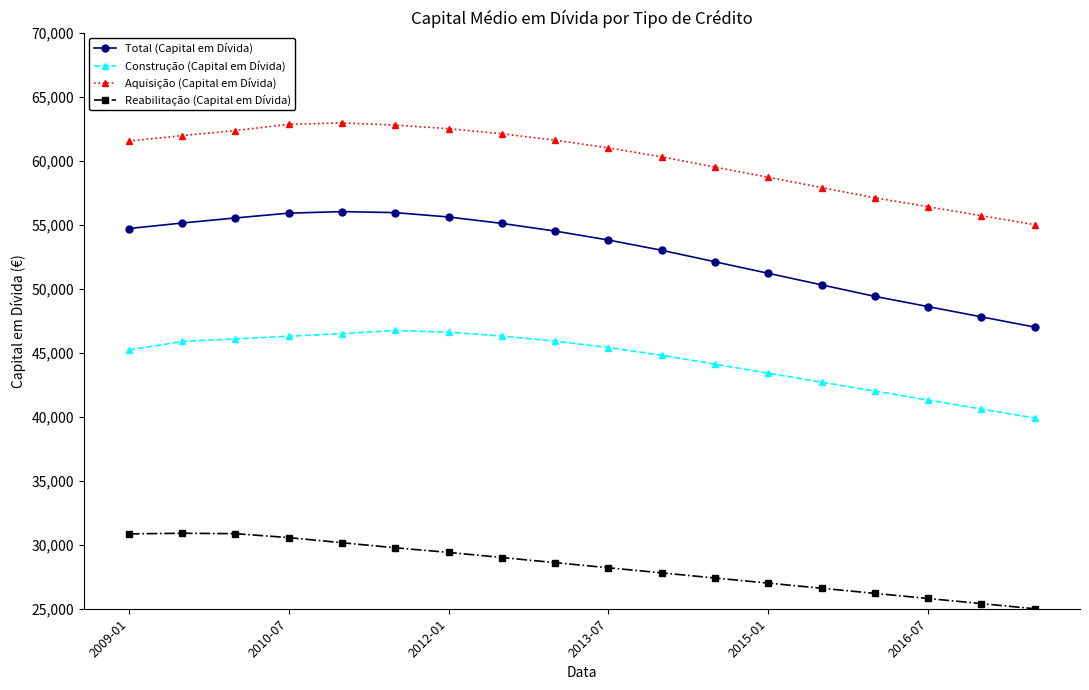

Which series has the largest total across all categories?

Aquisição (Capital em Dívida)